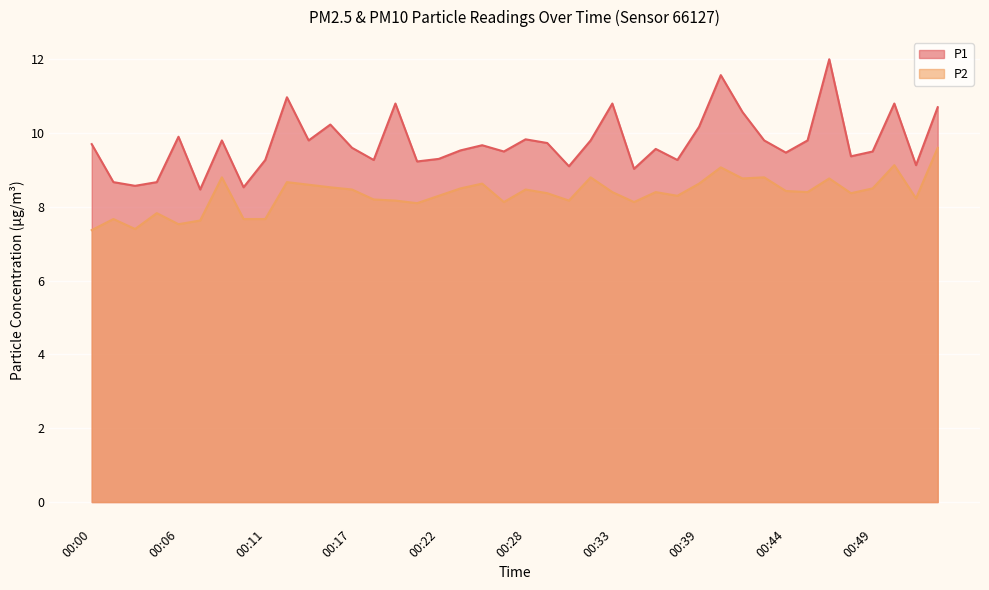

What is the difference between the maximum and minimum values in the P2 series?

2.2